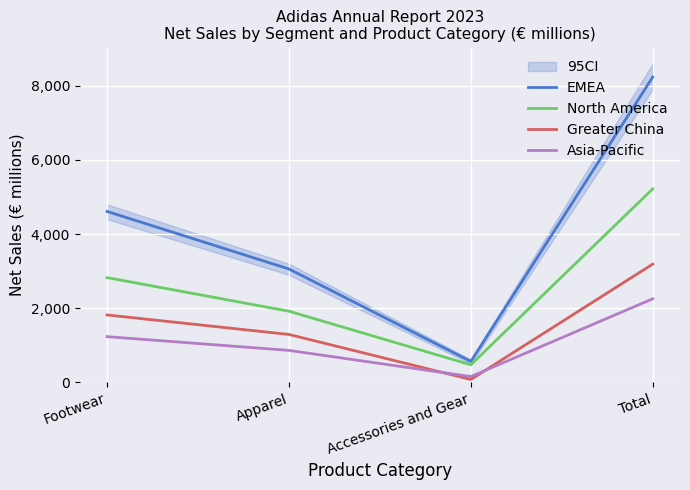

What is the smallest value displayed?

78